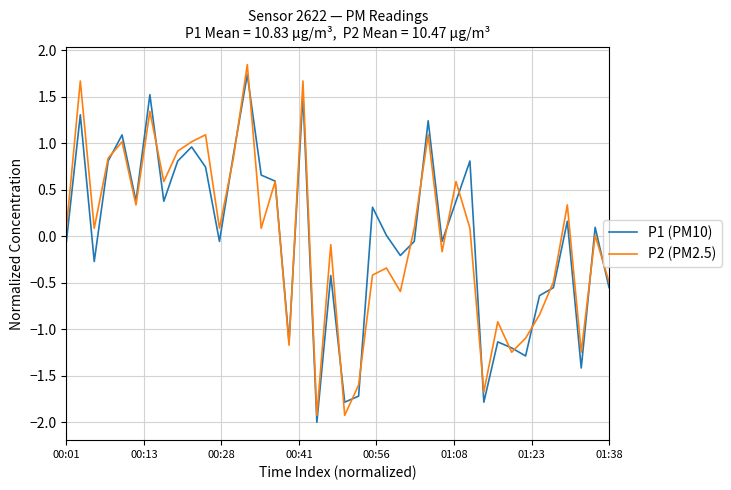

Does the chart have visible grid lines?

Yes